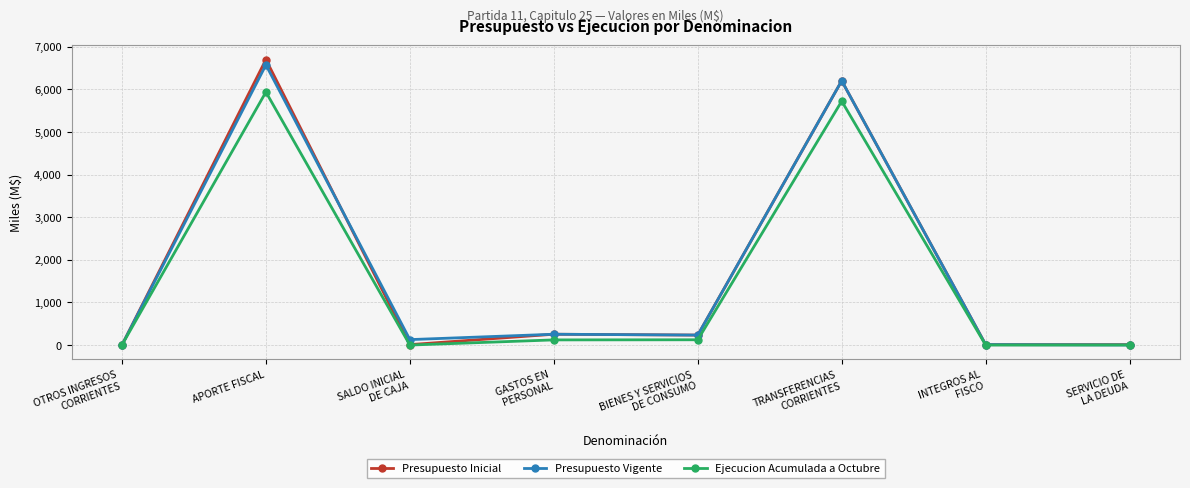

At which category is the sum across all series the highest?

APORTE FISCAL